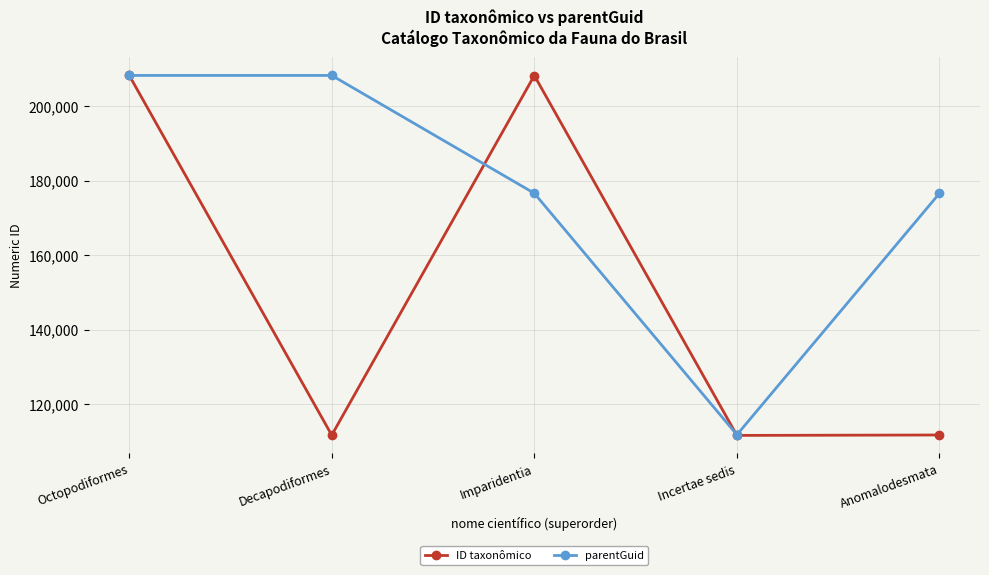

What is the value of the ID taxonômico point at the 5th from the left?

111688